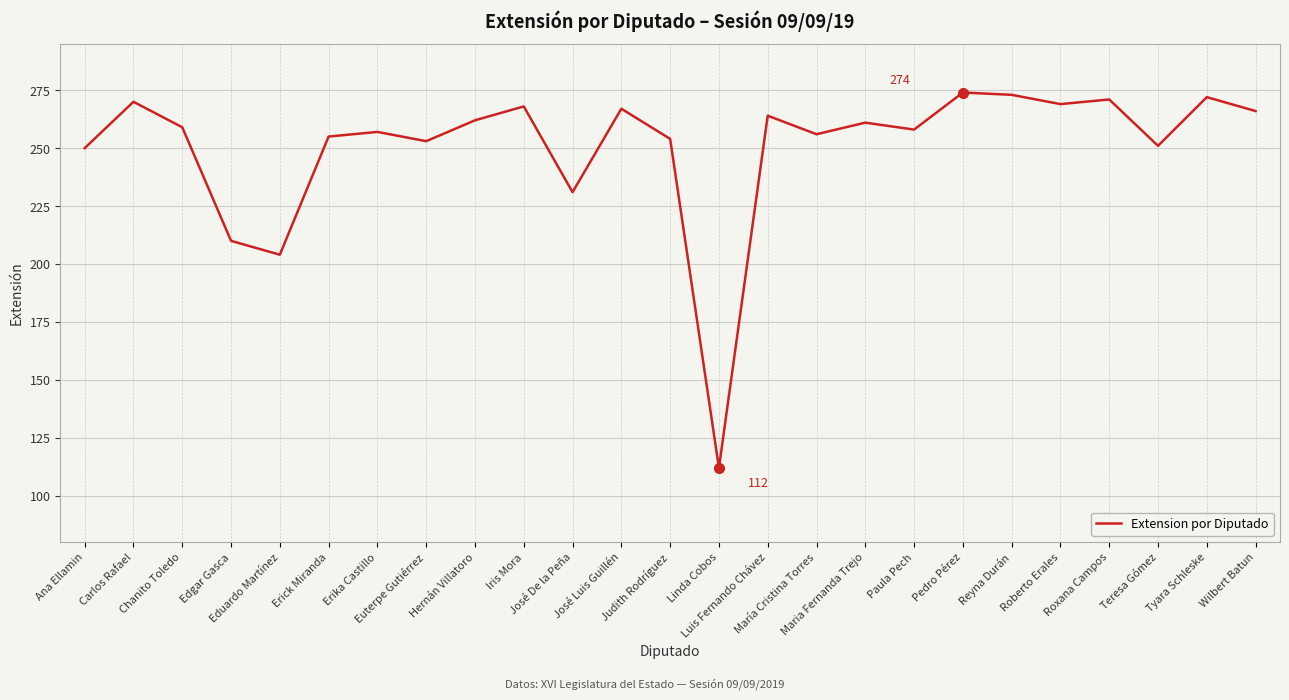

How many series are shown in this chart?

1